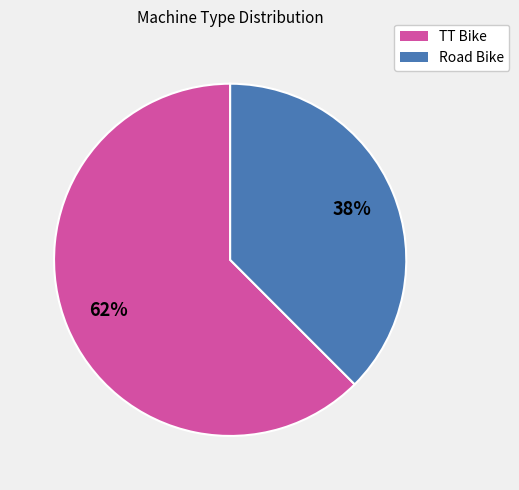

What percentage is the TT Bike slice, to the nearest percent?

62%